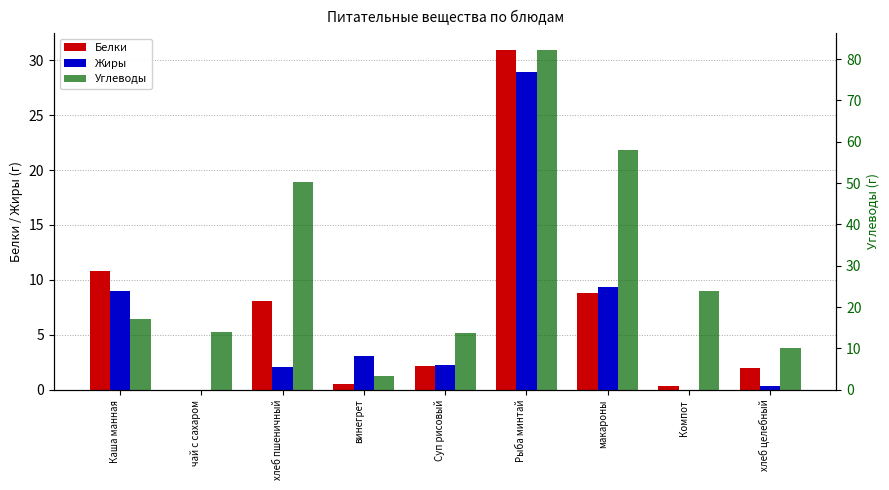

What is the average value of the Углеводы series?

30.3